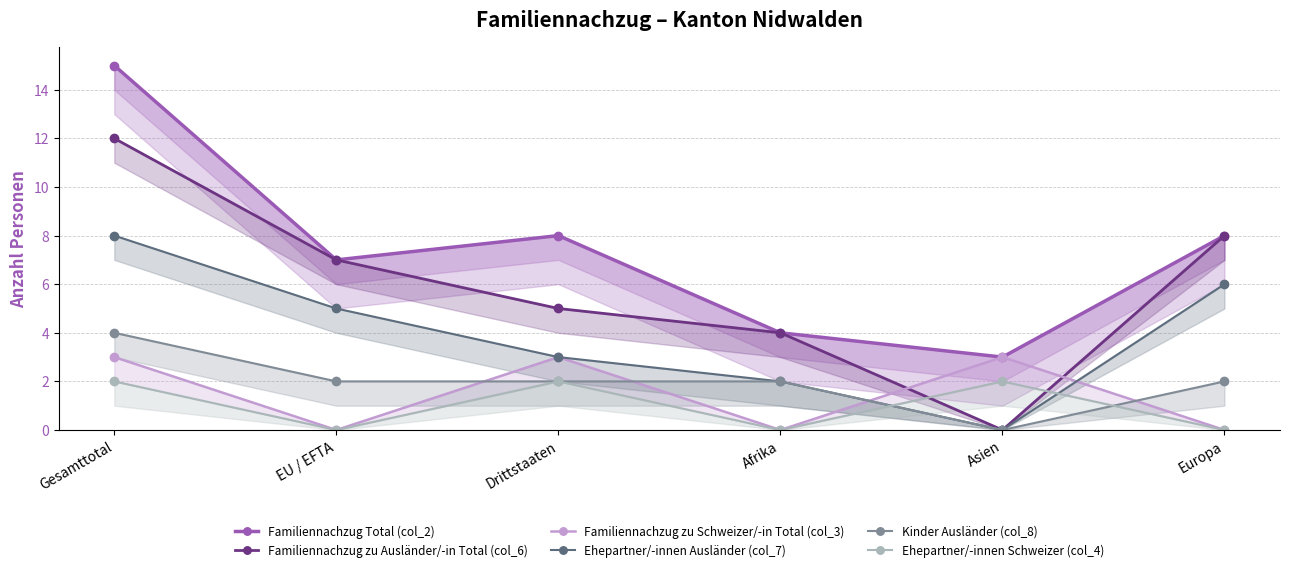

Where is Familiennachzug zu Schweizer/-in Total (col_3) nearest to the value 1?

EU / EFTA